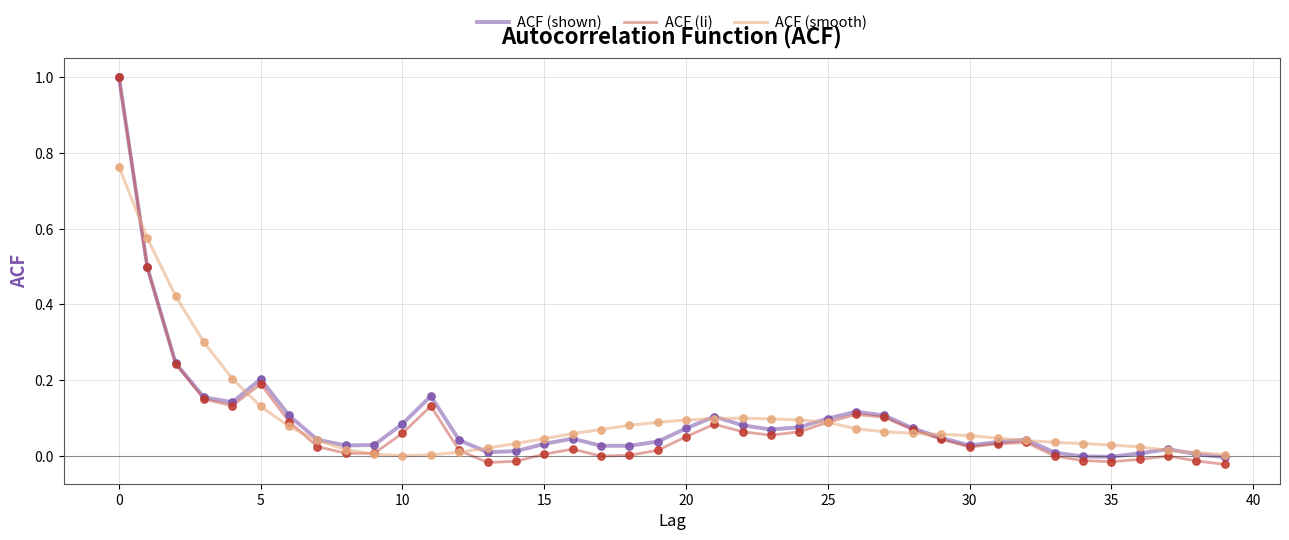

Which series has the widest spread of values?

ACF (li)